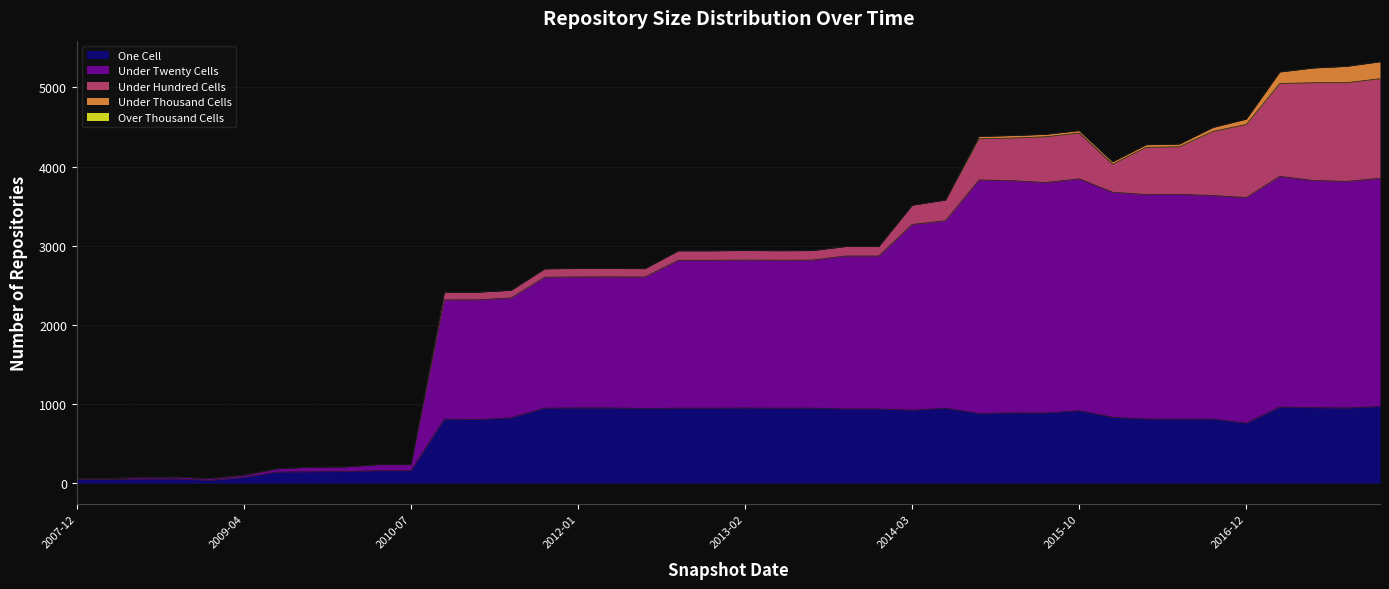

What are all the series names shown in the legend?

one_cell, under_twenty_cells, under_hundred_cells, under_thousand_cells, over_thousand_cells